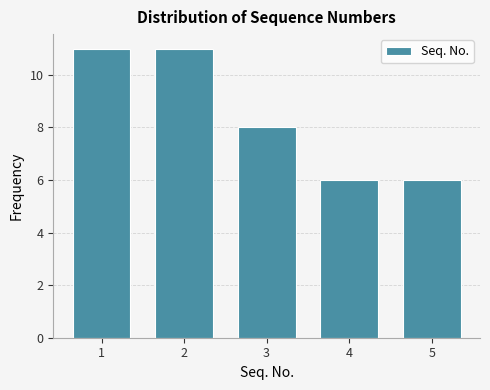

Reading right to left, transcribe all the data shown in this chart.

5=6	4=6	3=8	2=11	1=11